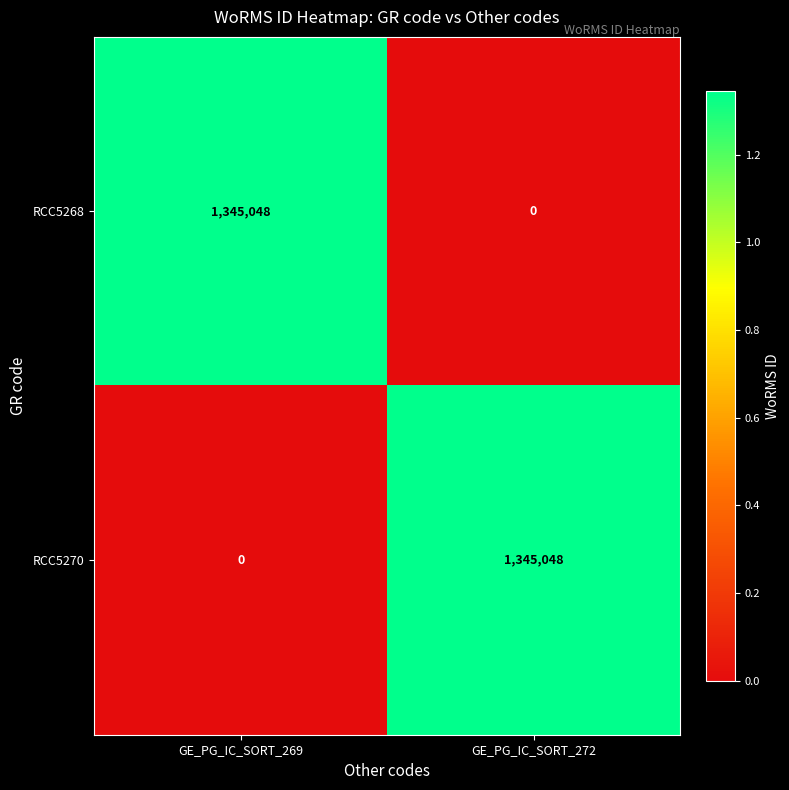

At GE_PG_IC_SORT_269, list the series in order from smallest to largest.

RCC5270, RCC5268